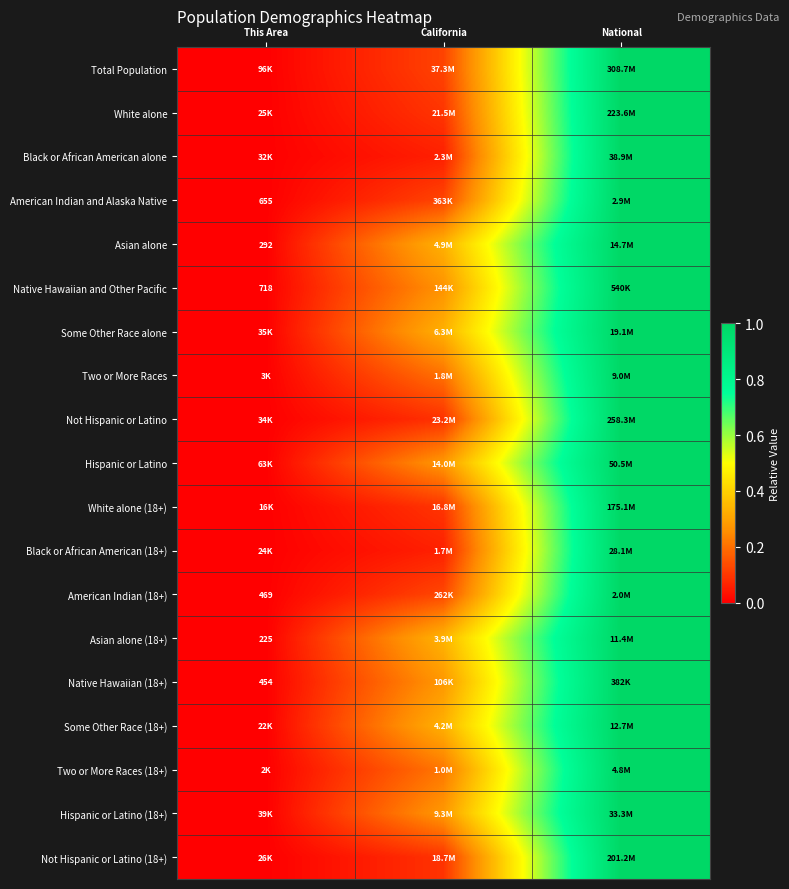

What is the greatest value displayed?

1.0